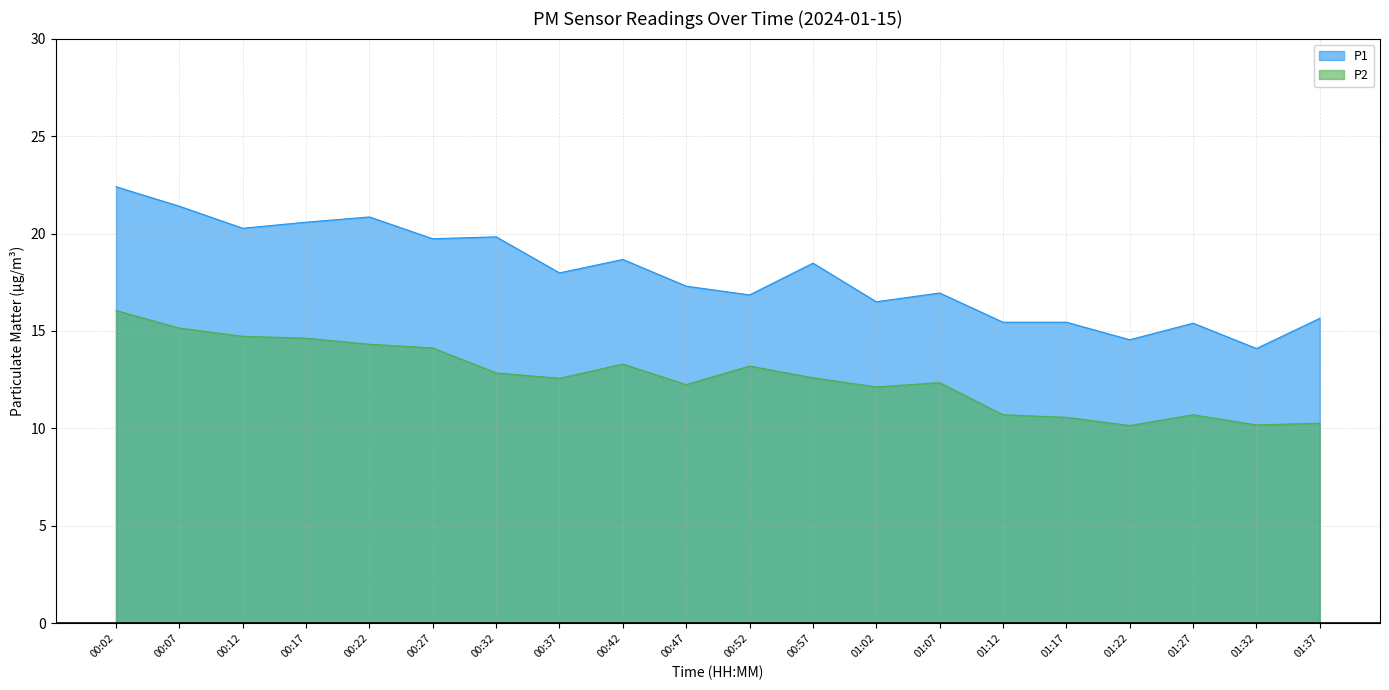

How many interior local peaks does the P1 series have?

6